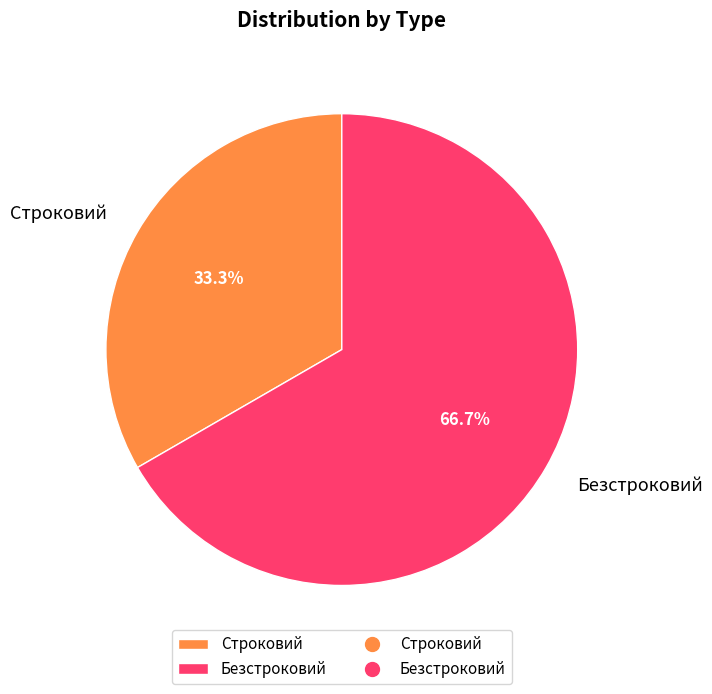

Is it true that Безстроковий is 75% of the pie?

False